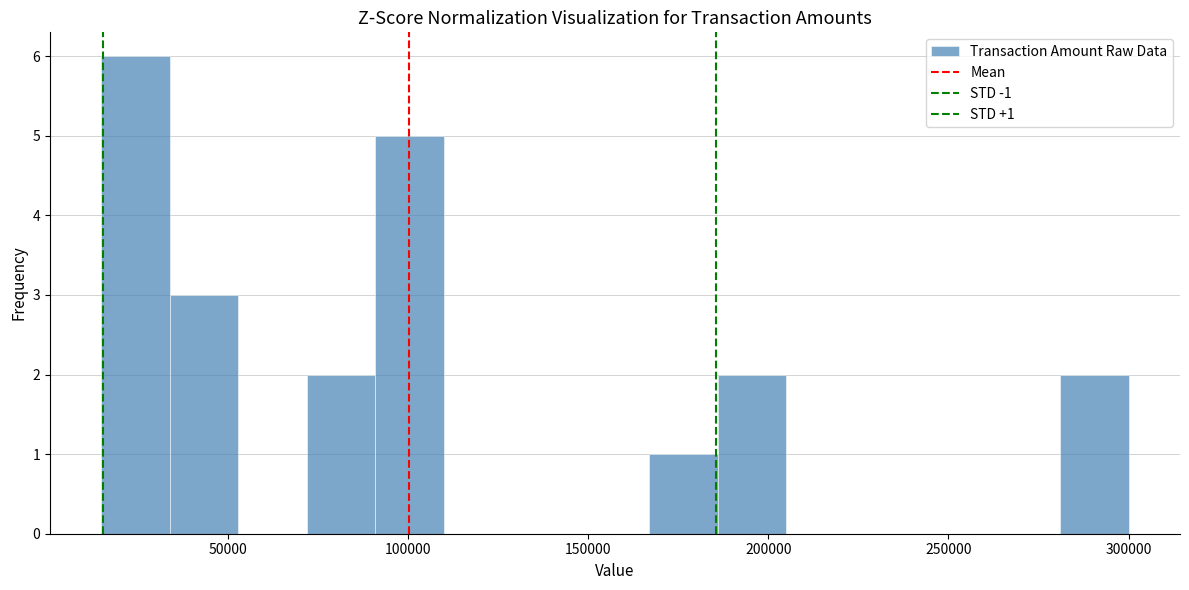

Around what value on the x-axis is the tallest bar? Give the approximate position of its centre, as read against the axis.

25000